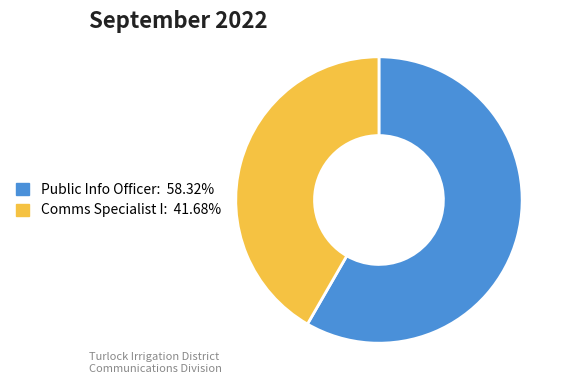

Is there any slice that represents more than half of the pie?

Yes